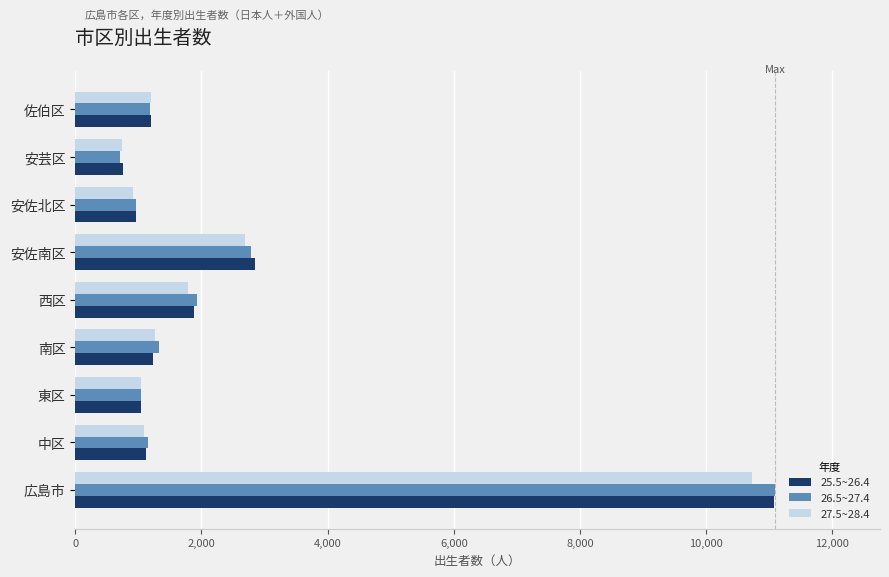

What is the average value of the 26.5~27.4 series?

2465